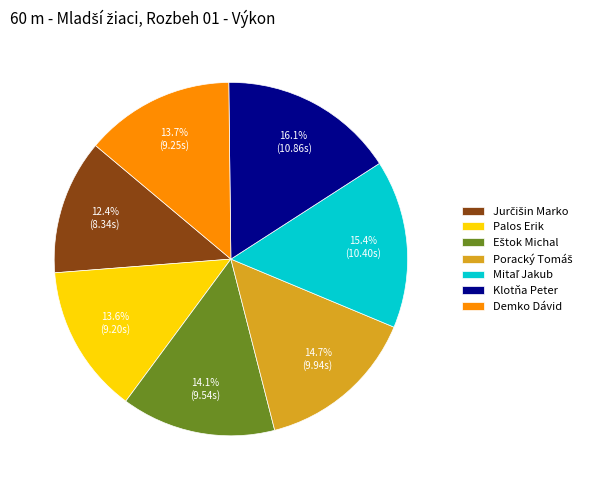

Does Demko Dávid represent more than half of the total?

No